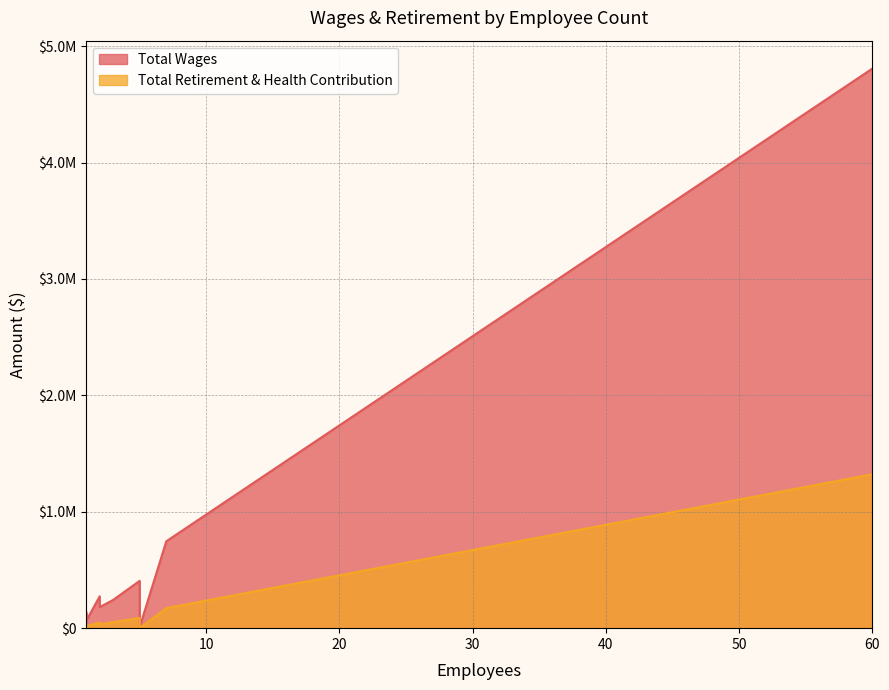

Which series changed the most between 3 and 1?

Total Wages